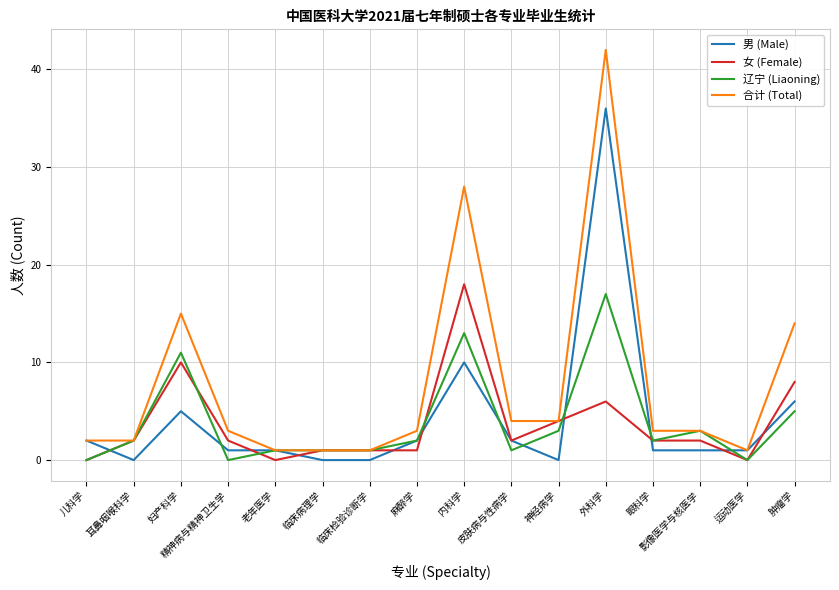

At which category does the chart reach its peak across all series?

外科学